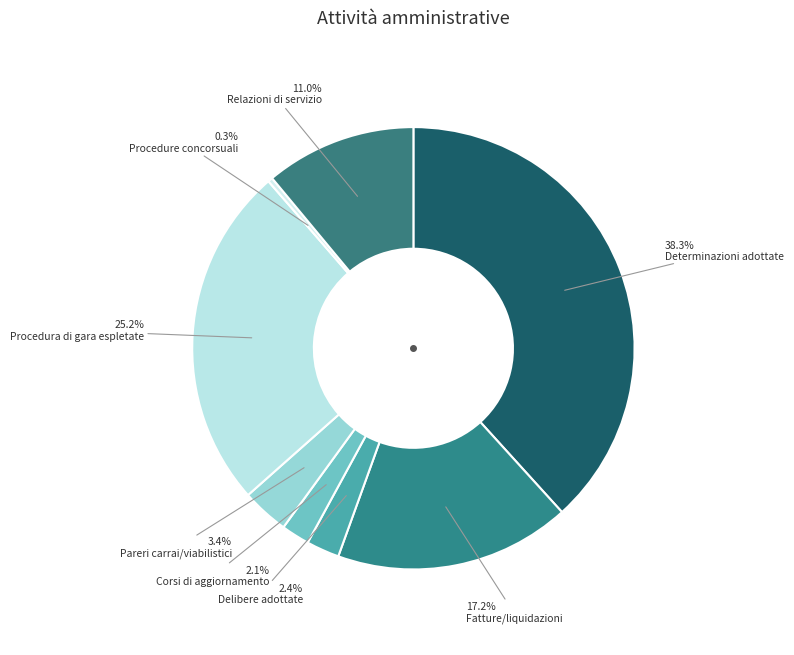

Does Pareri carrai/viabilistici represent more than half of the total?

No